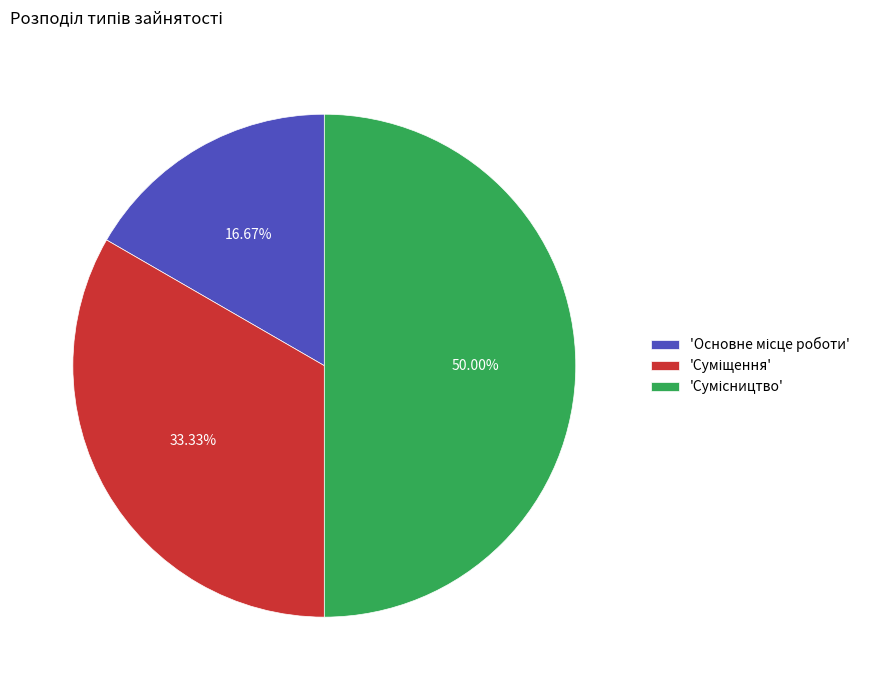

Does any single category account for the majority?

No